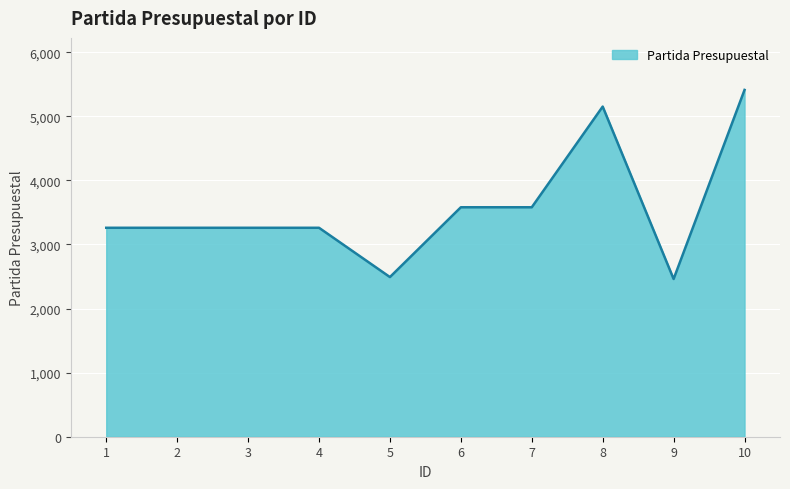

Approximately how many times larger is the value at 8 compared to 5?

2.1